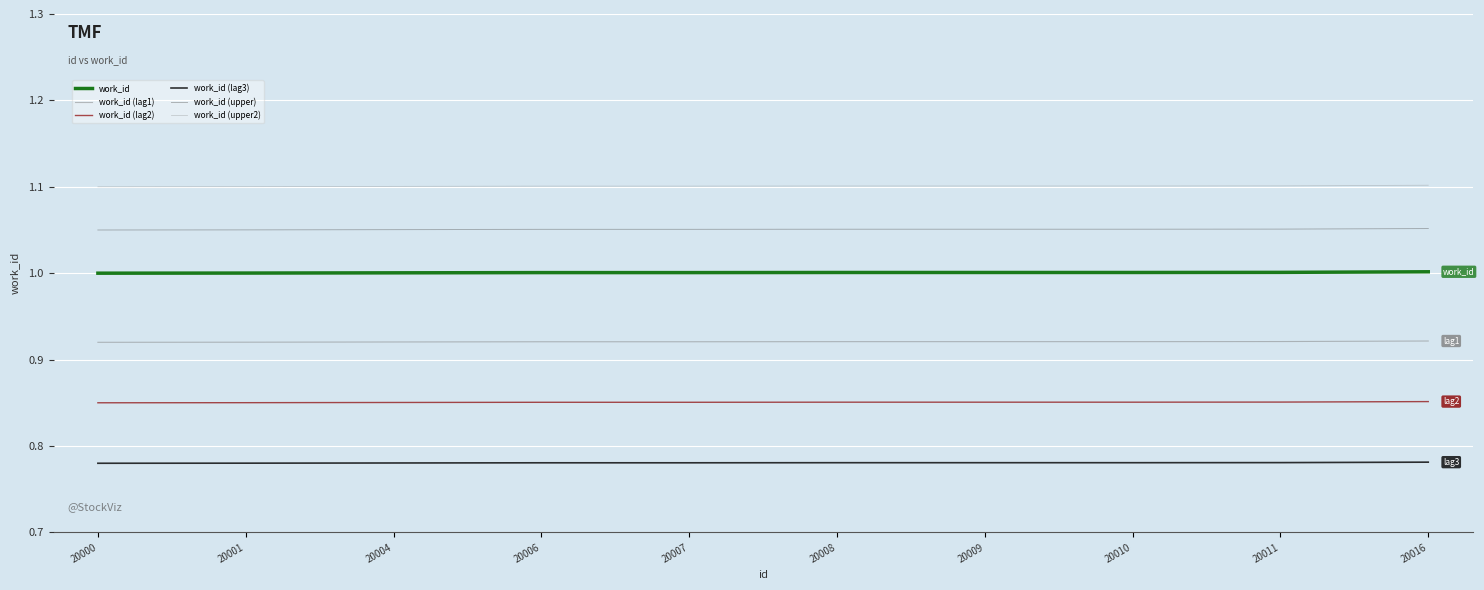

True or false: work_id and work_id (lag1) cross at least once.

False